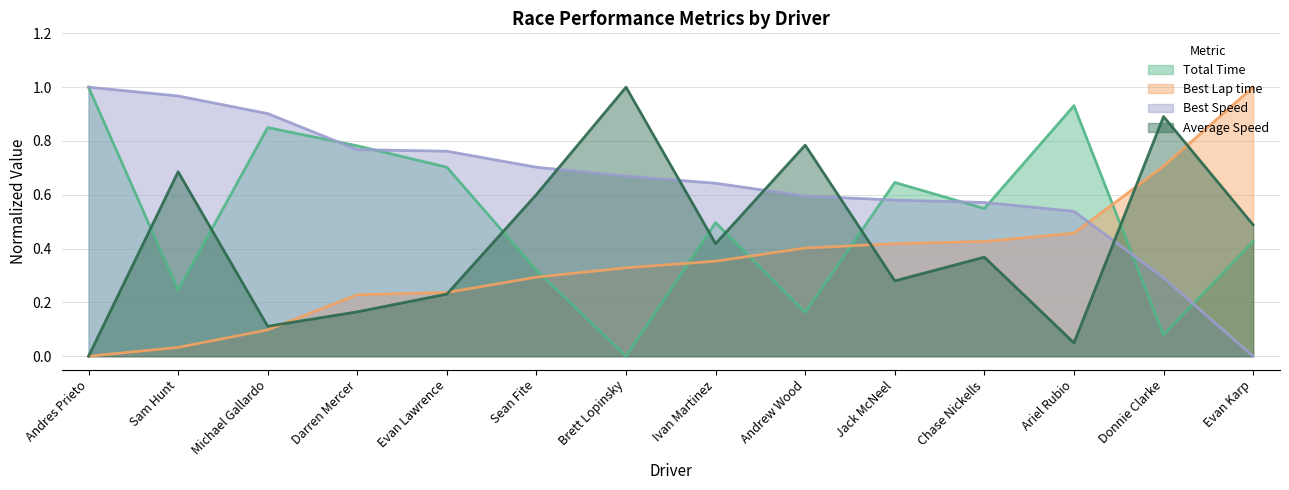

How many data points does each series have?

14